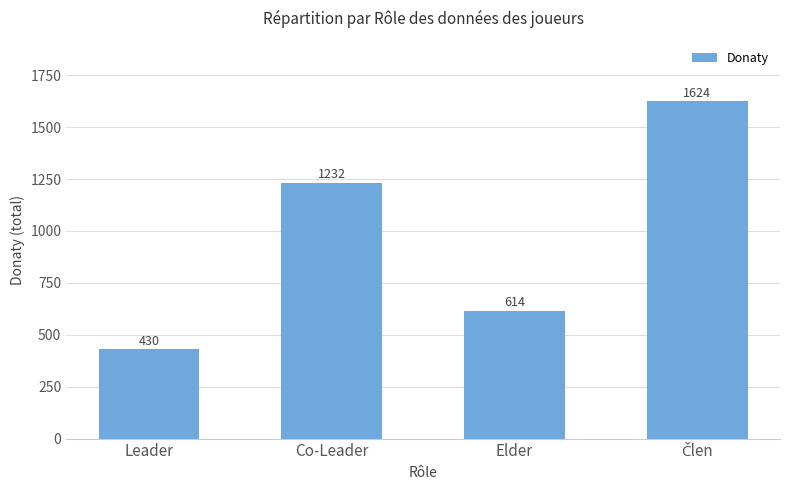

What is the difference between the values at Leader and Co-Leader?

802